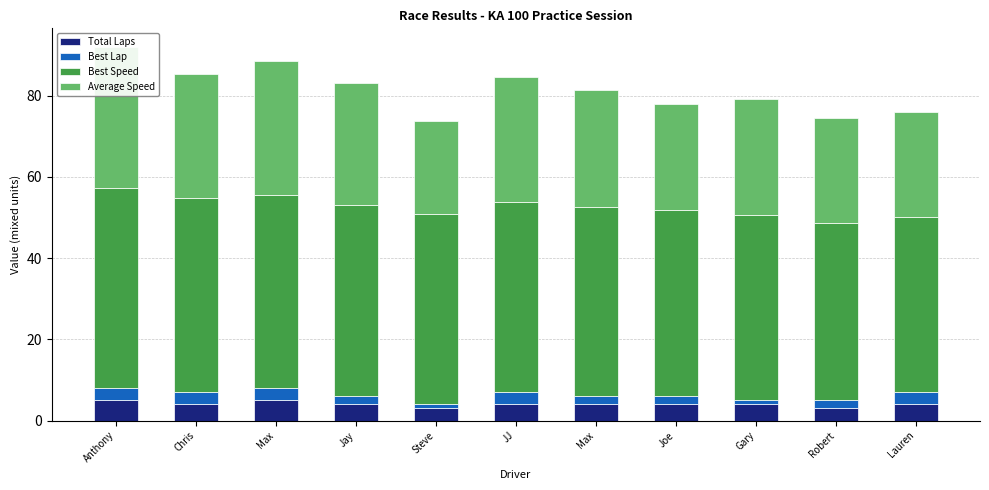

What is the total value across all series at Chris?

85.4